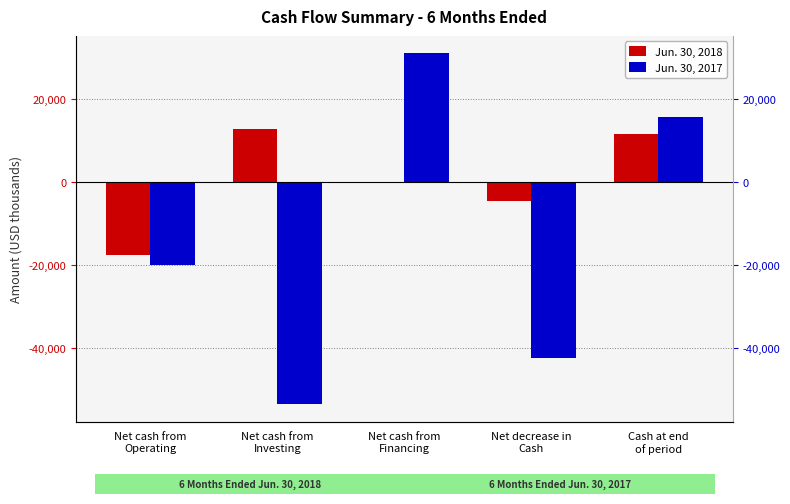

What is the average value of the Jun. 30, 2018 series?

552